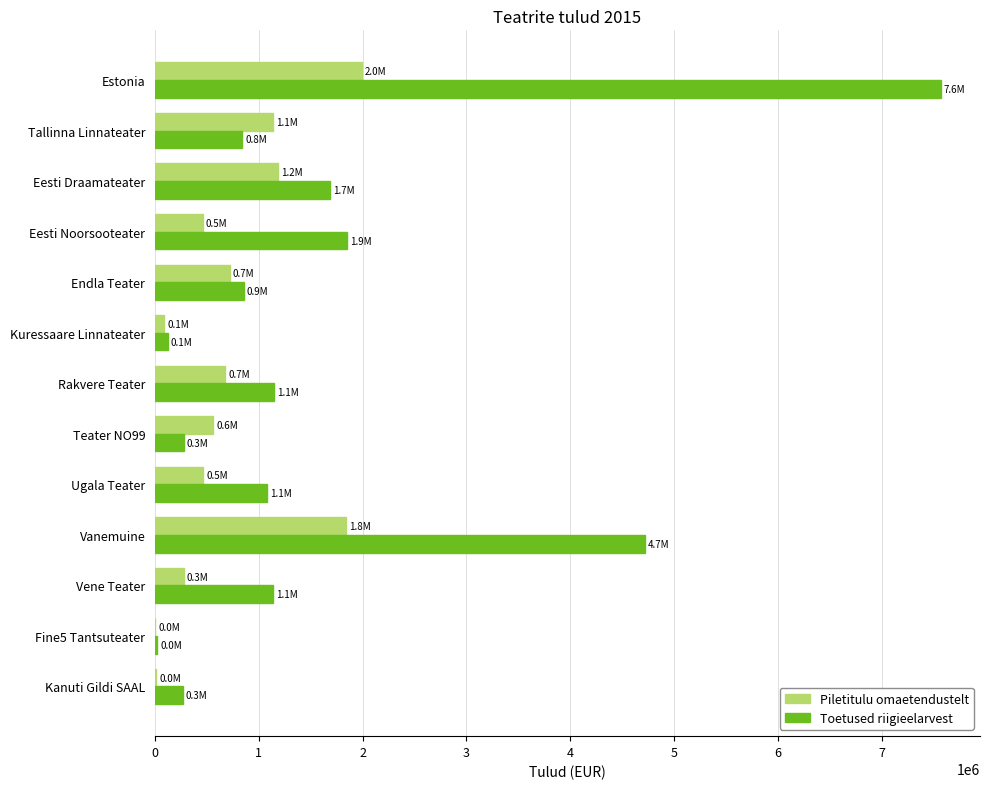

What is the approximate value of Toetused riigieelarvest at Vanemuine?

4719713